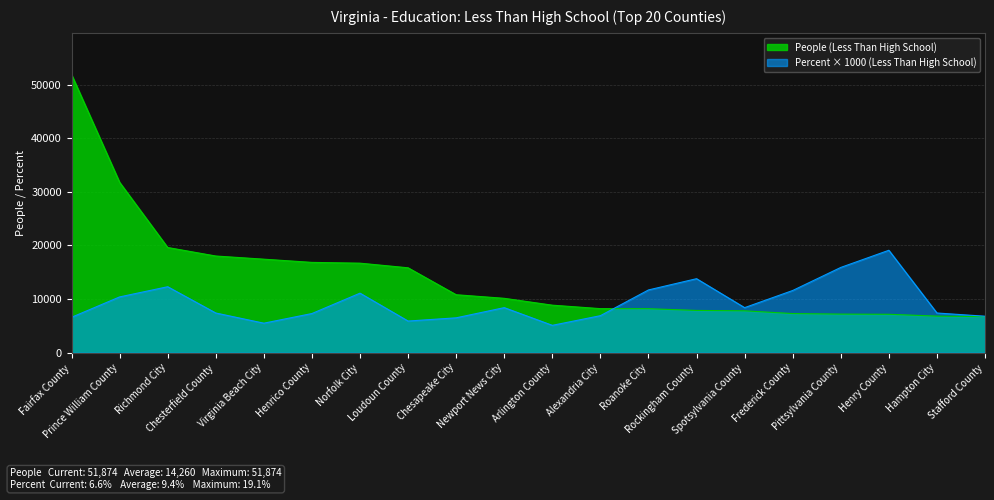

What is the value of the Percent (Less Than High School) point at the 14th from the left?

13800